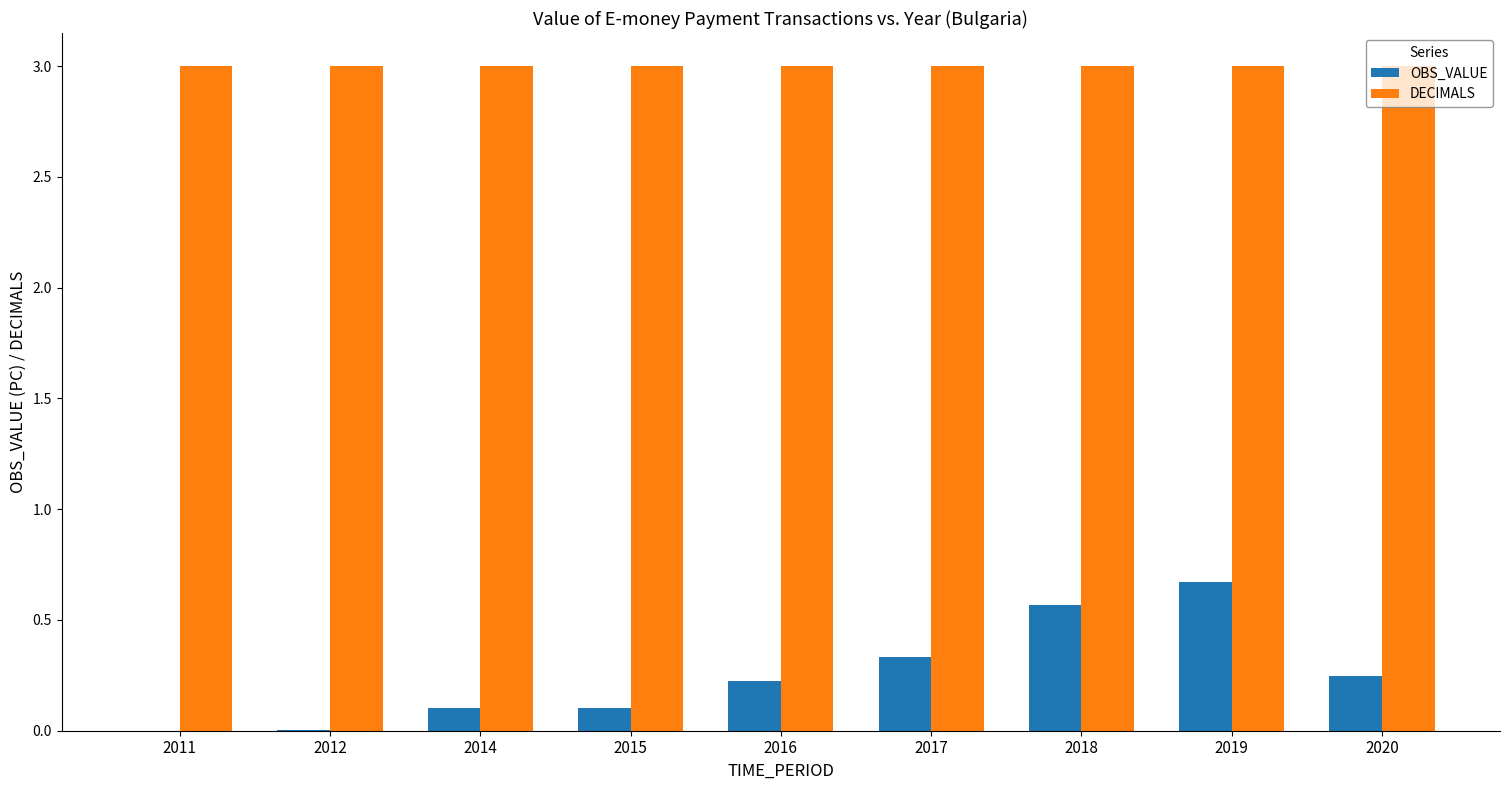

What is the total value across all series at 2014?

3.1